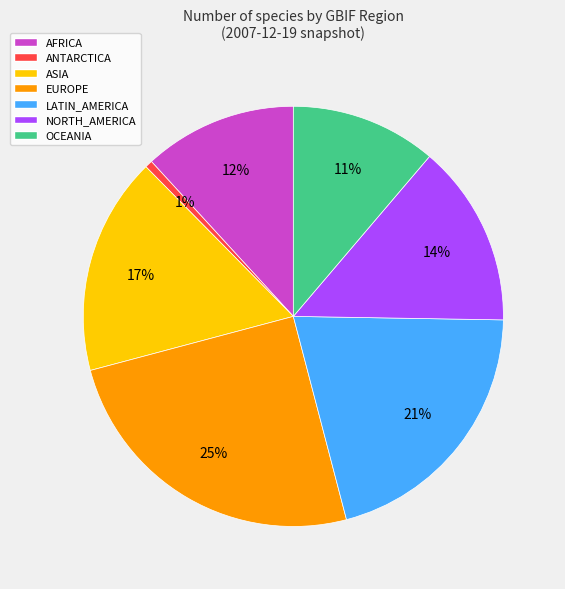

To the nearest percent, what percentage of the pie is AFRICA?

12%